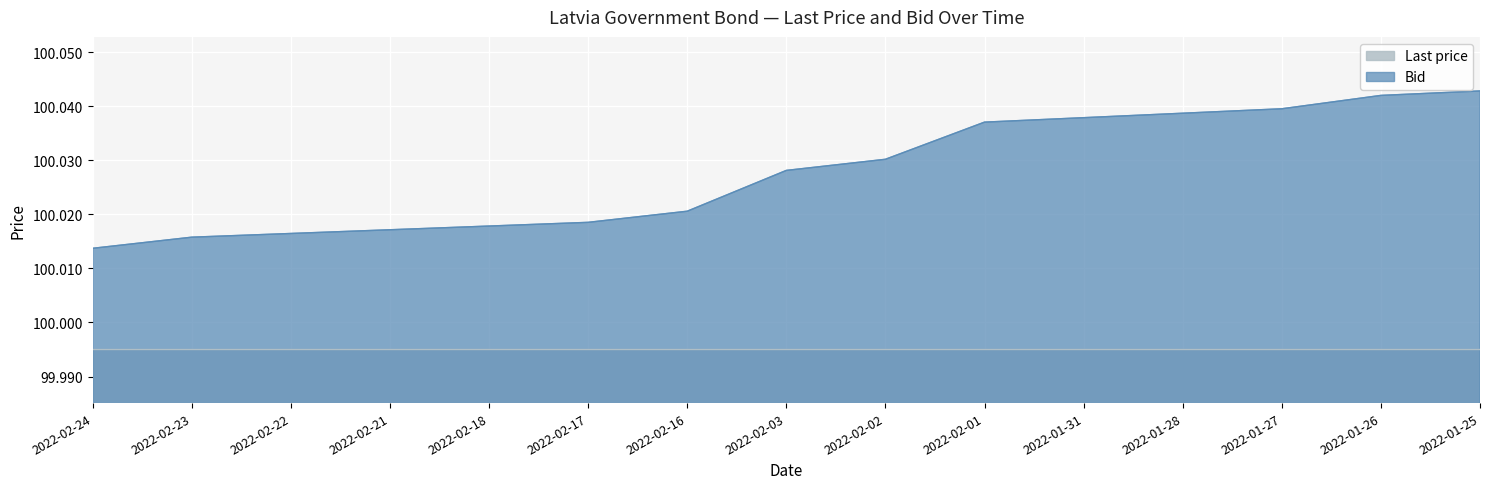

What is the value of the 7th point from the left?

100.0